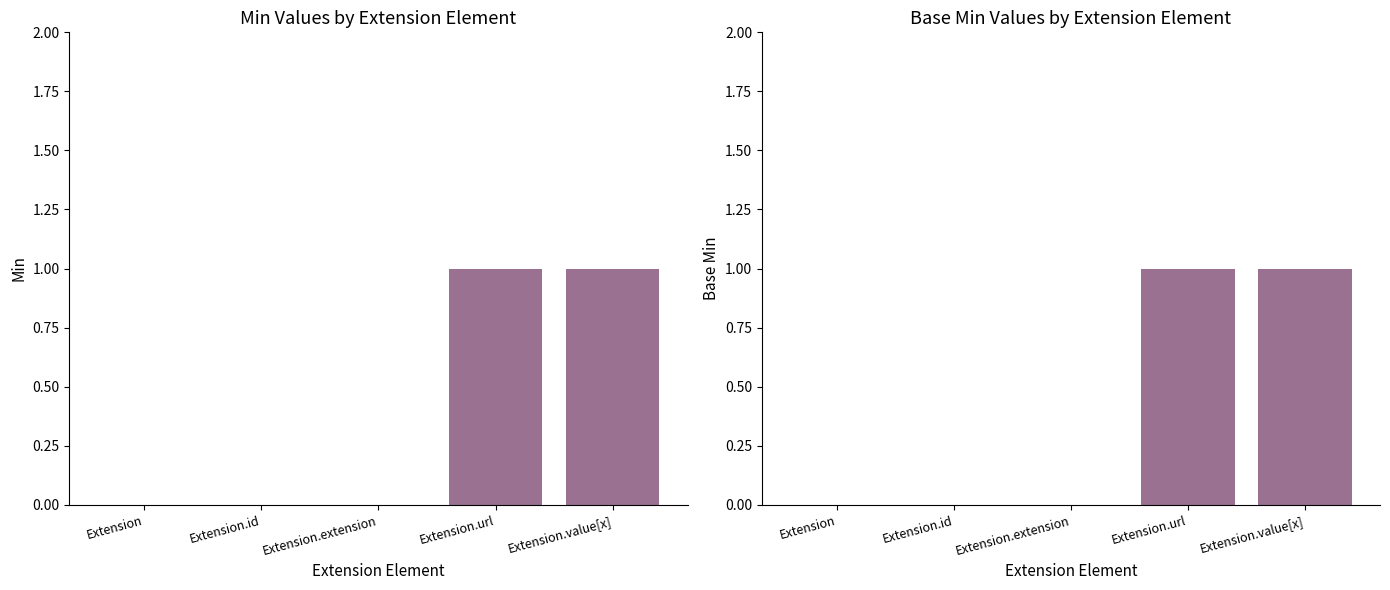

Between Extension and Extension.url, which series saw the biggest shift?

Min